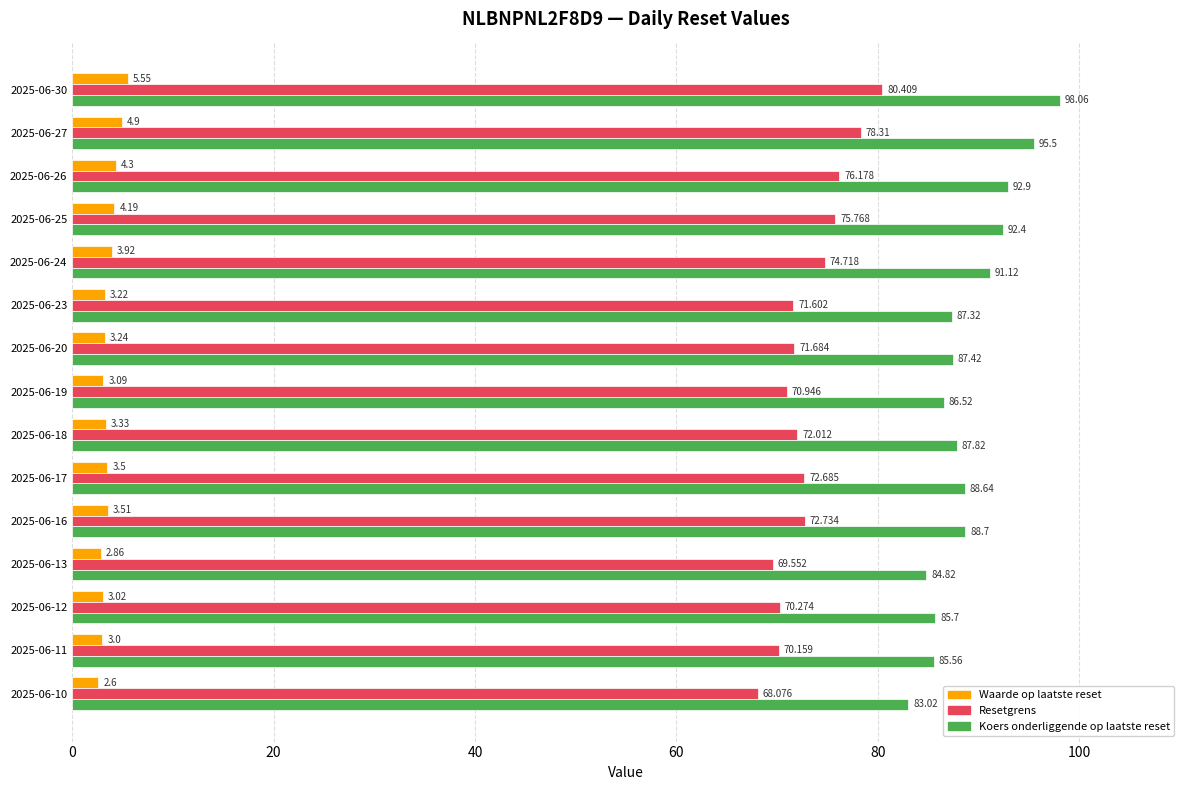

Which series has the largest range (max minus min)?

Koers onderliggende op laatste reset